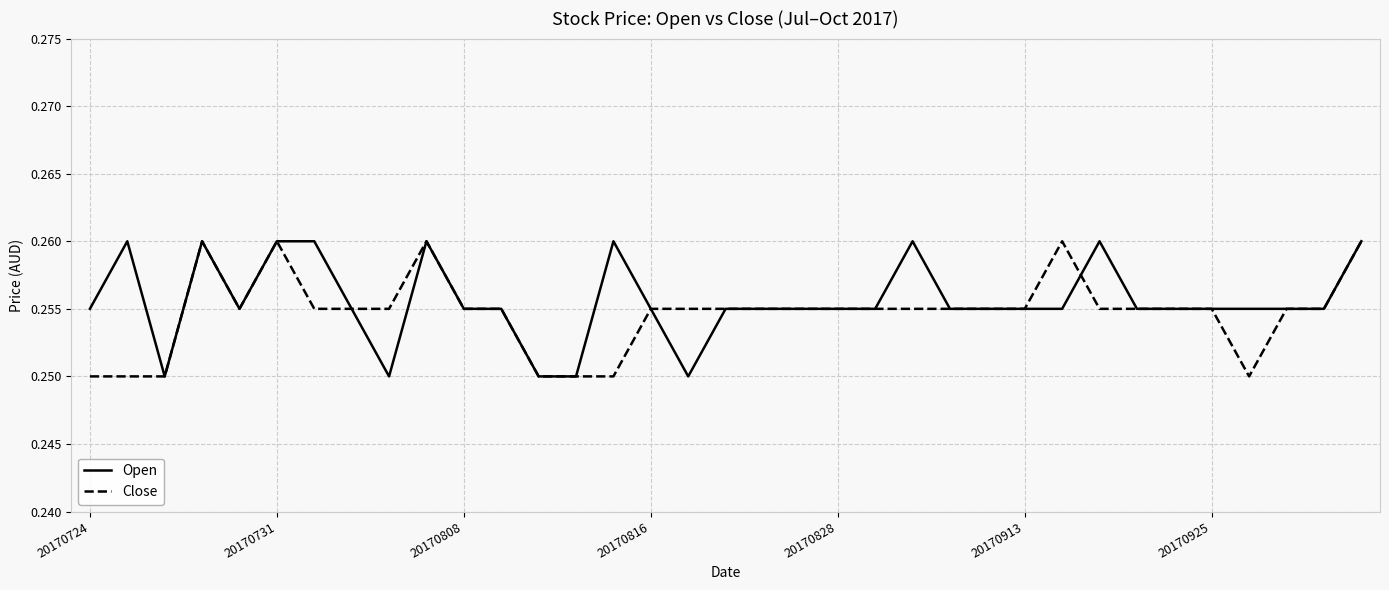

What is the sum of all Open values?

8.9